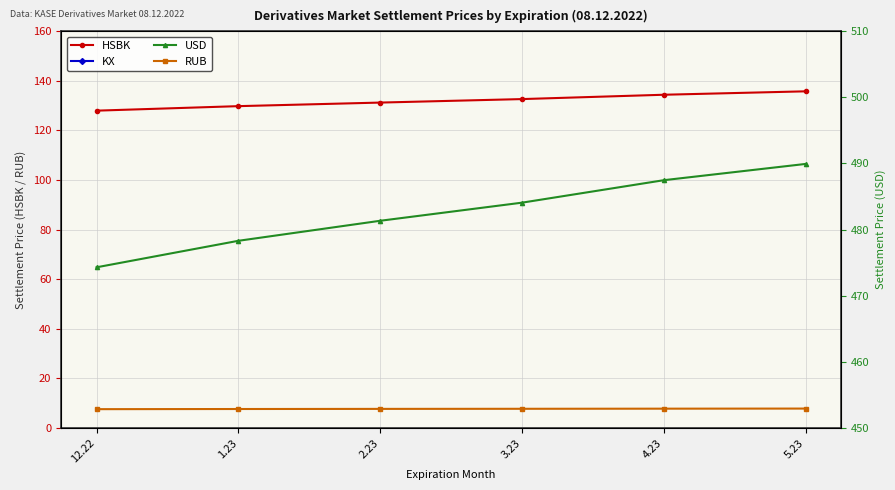

Reading left to right, what are all the values shown in this chart?

HSBK: 128.0	129.8	131.2	132.6	134.4	135.8
RUB: 7.5	7.6	7.7	7.7	7.7	7.8
USD: 474.3	478.3	481.3	484.1	487.5	489.9
KX: 3162.3	3207.3	3242.7	3277.7	3320.9	3355.0